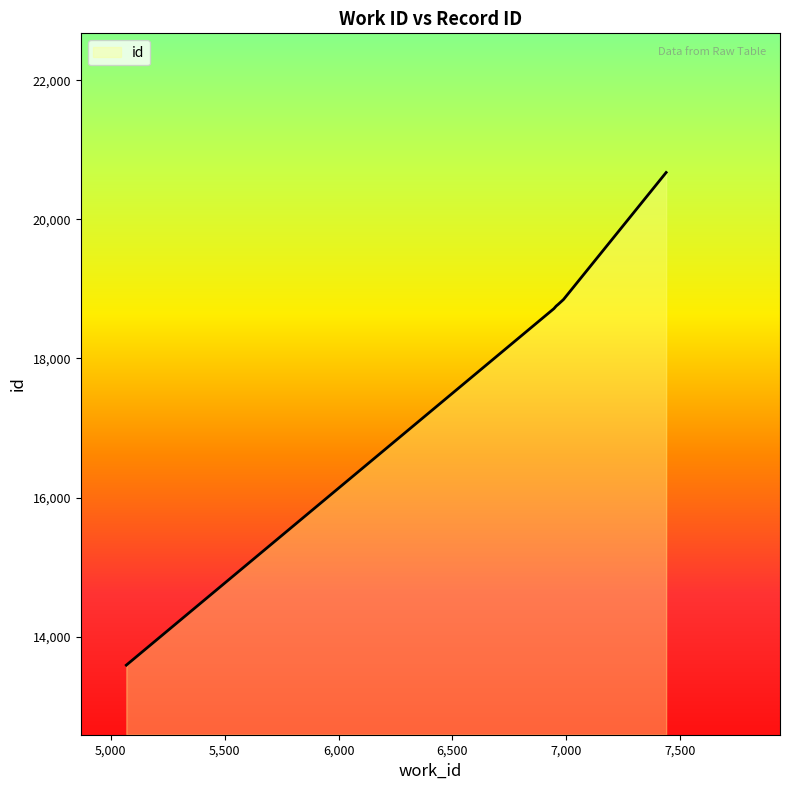

Count the number of categories in the chart.

6